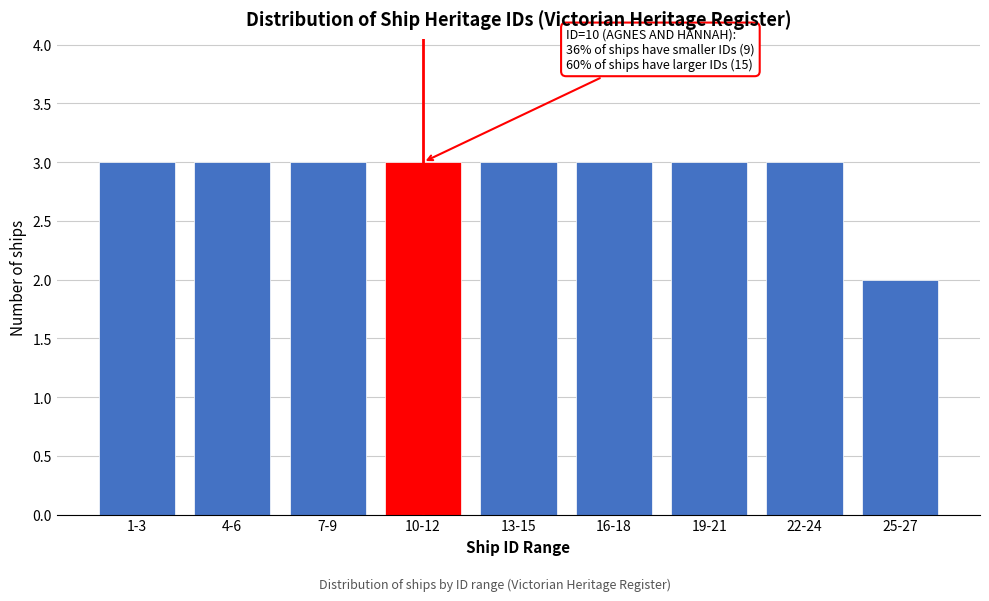

Reading left to right, transcribe all the data shown in this chart.

1-3=3	4-6=3	7-9=3	10-12=3	13-15=3	16-18=3	19-21=3	22-24=3	25-27=2